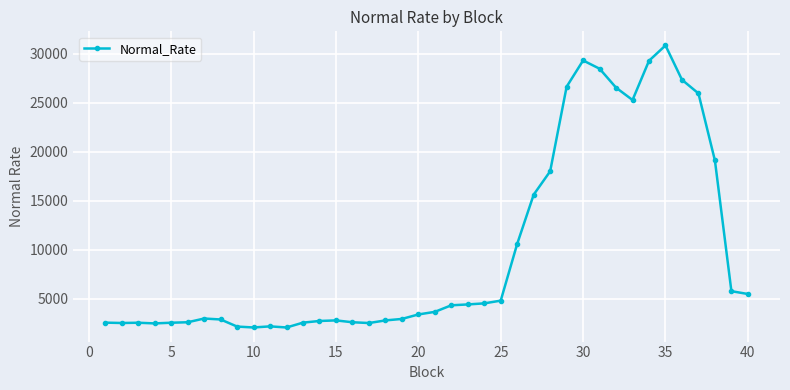

What is the minimum value shown in the chart?

2086.8